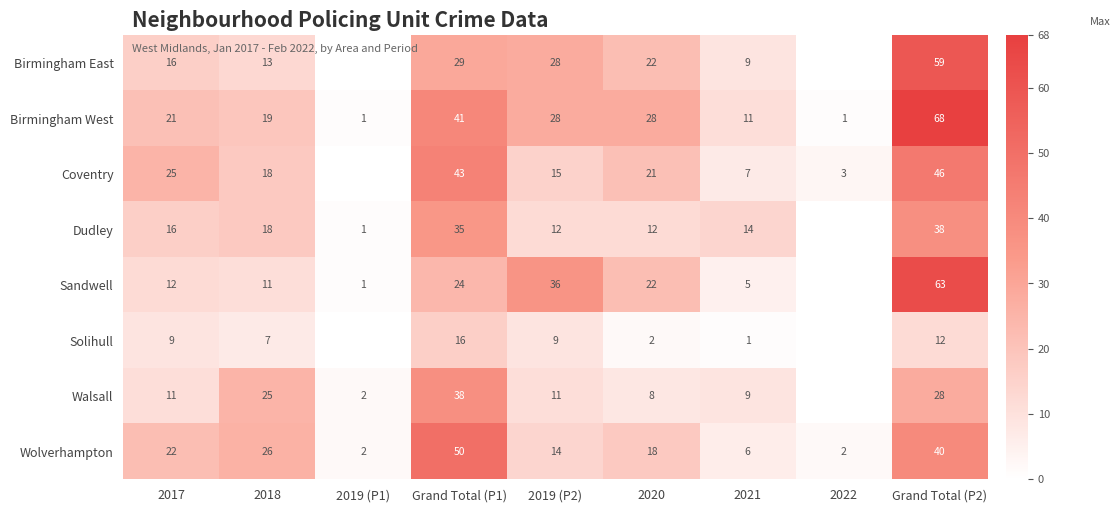

What is the smallest value displayed?

1.0